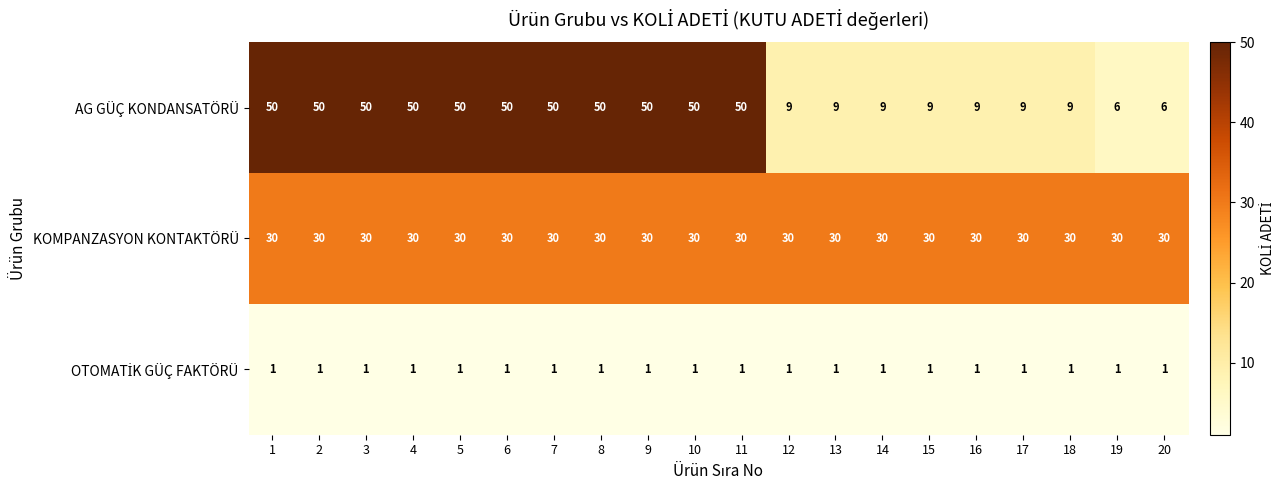

Which series changed the most between 9 and 20?

AG GÜÇ KONDANSATÖRÜ